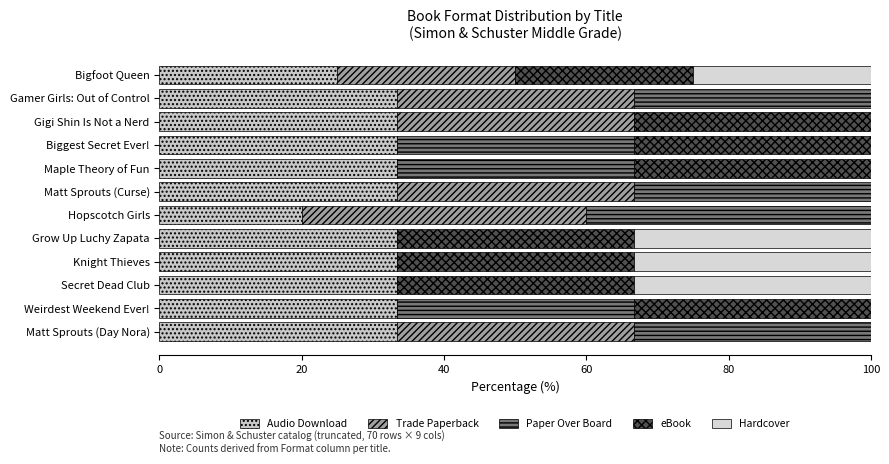

Reading left to right, extract all data points from this chart.

Audio Download: 33.3	33.3	33.3	33.3	33.3	20.0	33.3	33.3	33.3	33.3	33.3	25.0
Trade Paperback: 33.3	0.0	0.0	0.0	0.0	40.0	33.3	0.0	0.0	33.3	33.3	25.0
Paper Over Board: 33.3	33.3	0.0	0.0	0.0	40.0	33.3	33.3	33.3	0.0	33.3	0.0
eBook: 0.0	33.3	33.3	33.3	33.3	0.0	0.0	33.3	33.3	33.3	0.0	25.0
Hardcover: 0.0	0.0	33.3	33.3	33.3	0.0	0.0	0.0	0.0	0.0	0.0	25.0